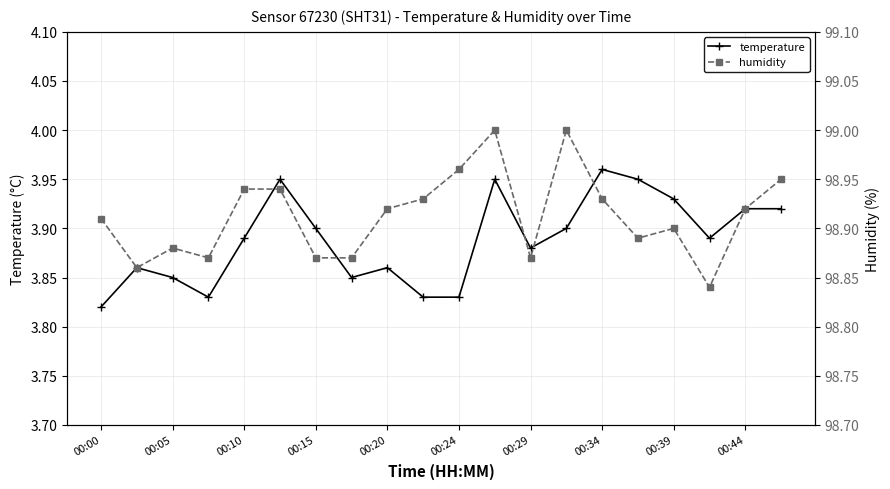

Reading left to right, transcribe all the data shown in this chart.

temperature: 3.8	3.9	3.9	3.8	3.9	4.0	3.9	3.9	3.9	3.8	3.8	4.0	3.9	3.9	4.0	4.0	3.9	3.9	3.9	3.9
humidity: 98.9	98.9	98.9	98.9	98.9	98.9	98.9	98.9	98.9	98.9	99.0	99.0	98.9	99.0	98.9	98.9	98.9	98.8	98.9	99.0